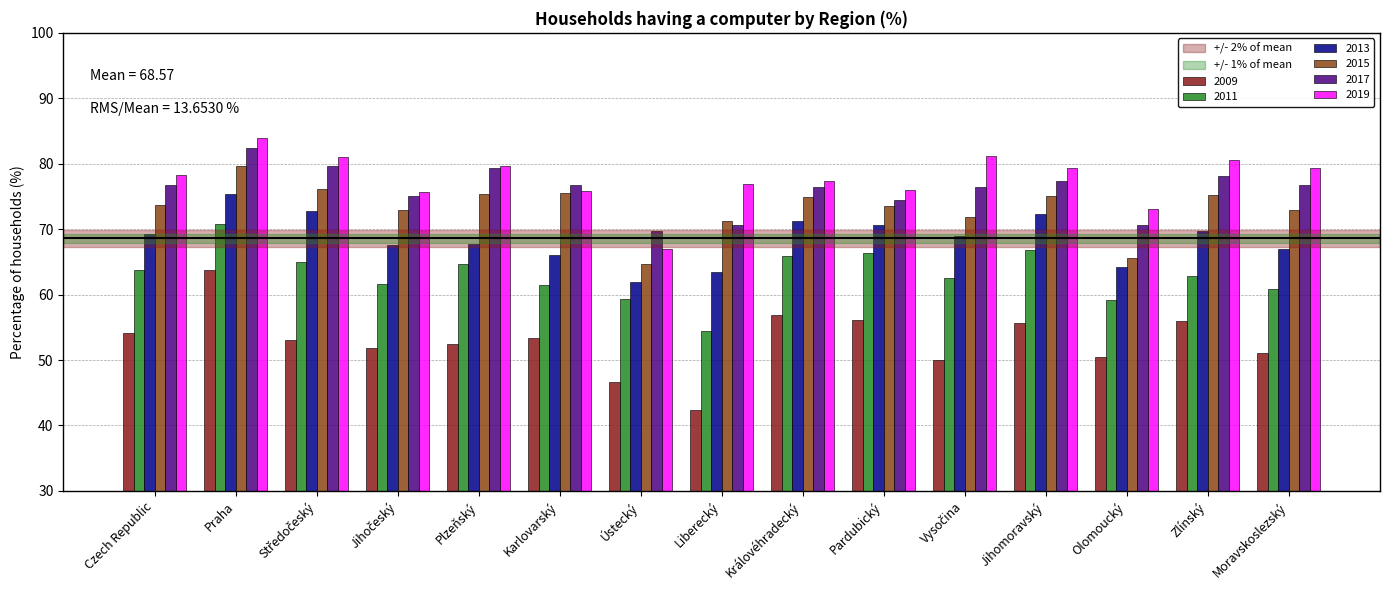

Which series has the largest range (max minus min)?

2009